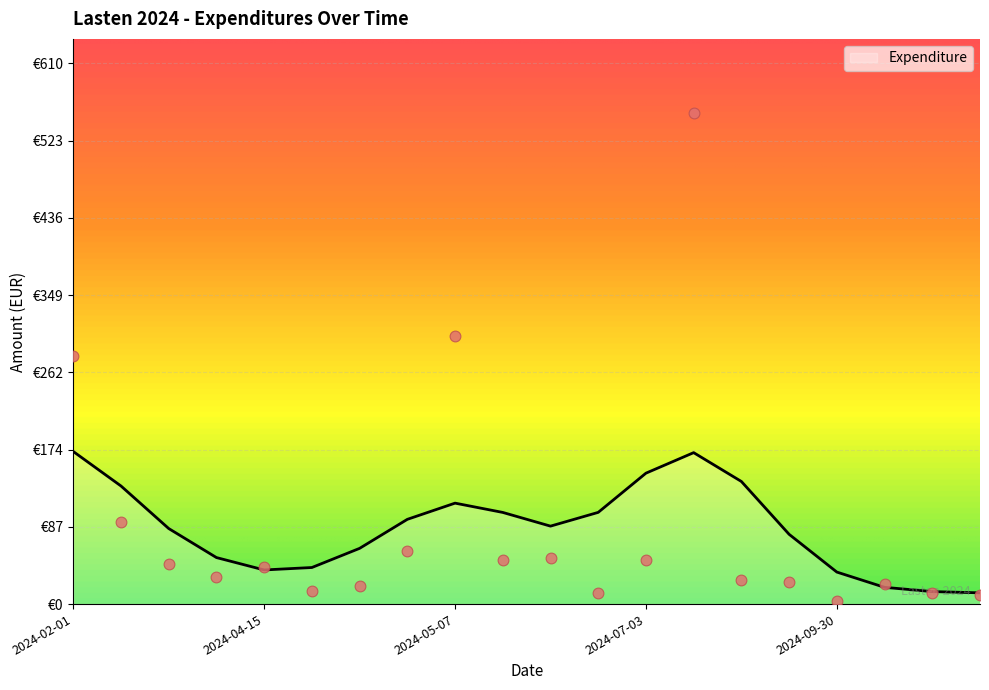

What is the change in value from 2024-07-16 to 2024-10-30?

-544.6